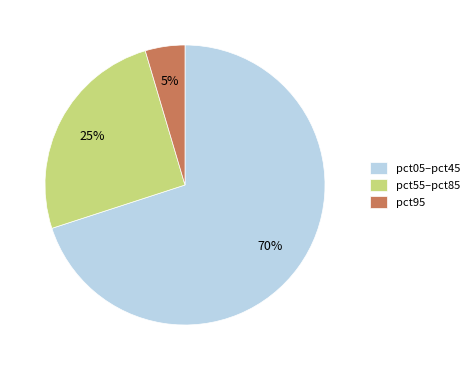

Which category has the smallest portion of the pie?

pct95